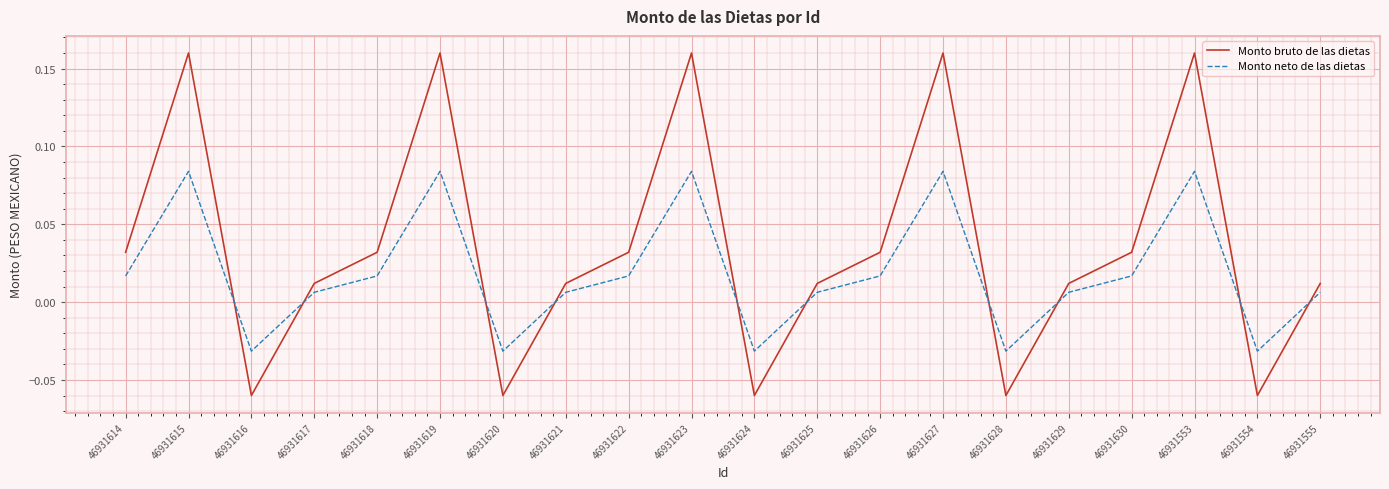

True or false: Monto bruto de las dietas has more than 0 interior local peaks.

True